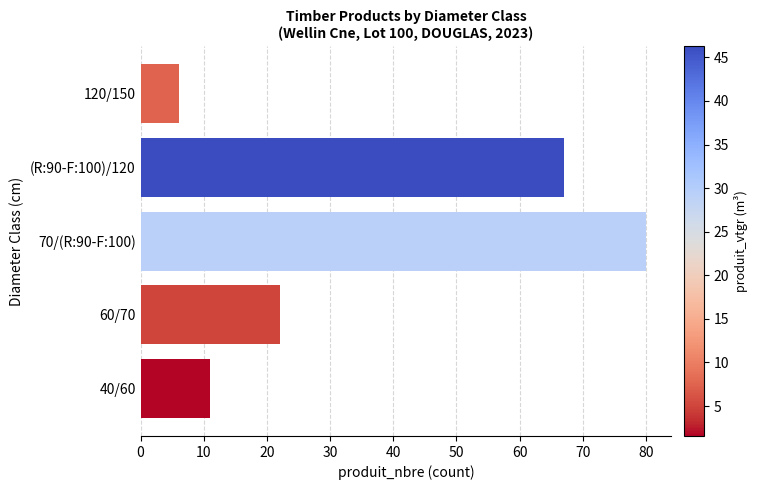

How many bars are there in total?

5